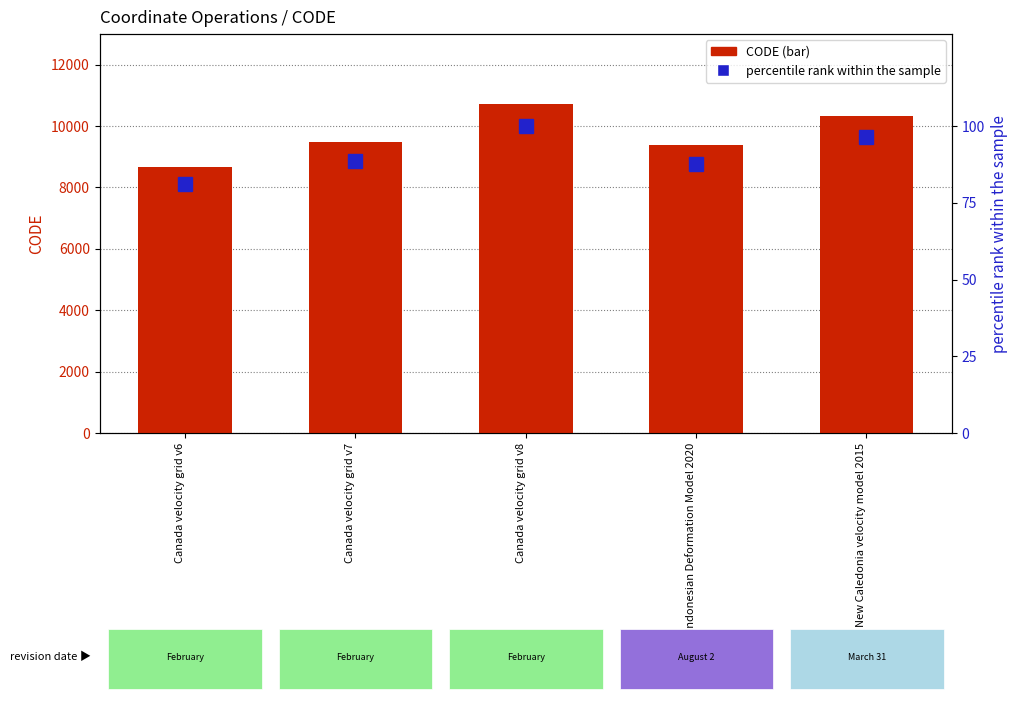

Are the bars grouped side by side (vs. stacked)?

Yes